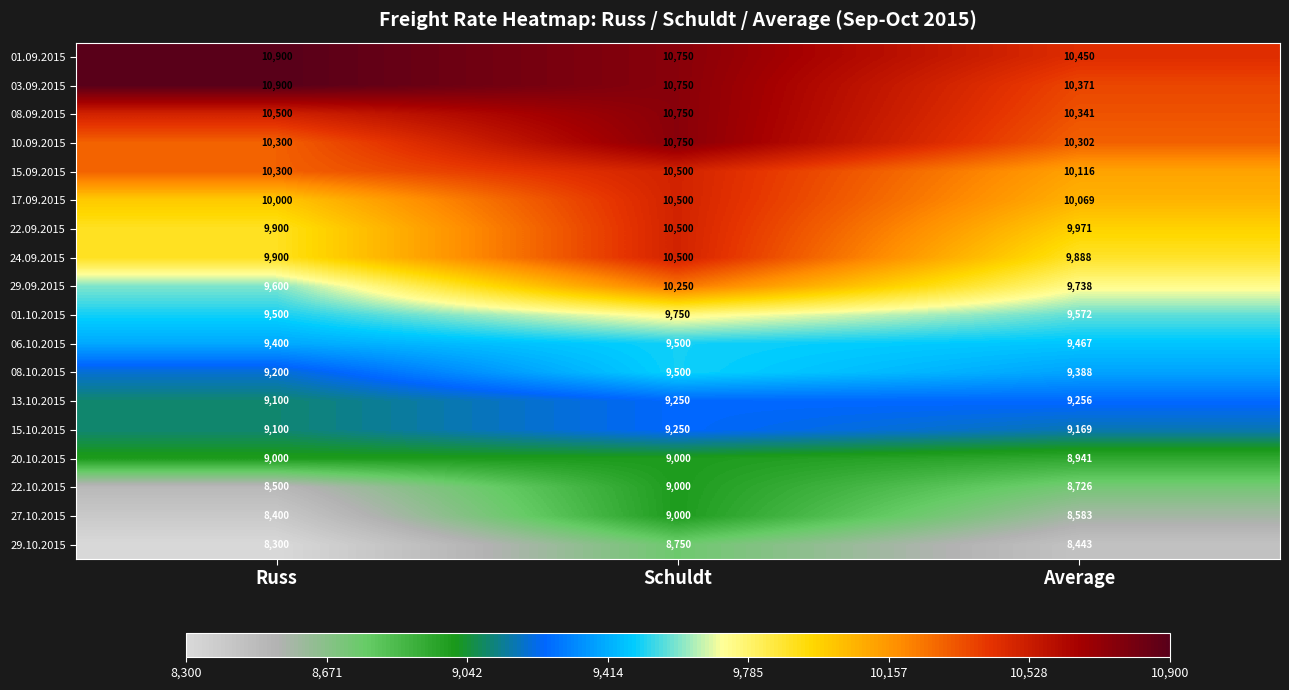

Which series changed the most between Russ and Schuldt?

29.09.2015